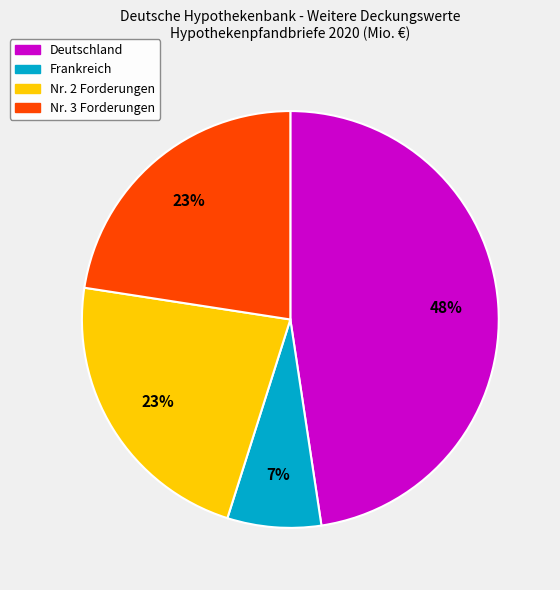

Is there any slice that represents more than half of the pie?

No